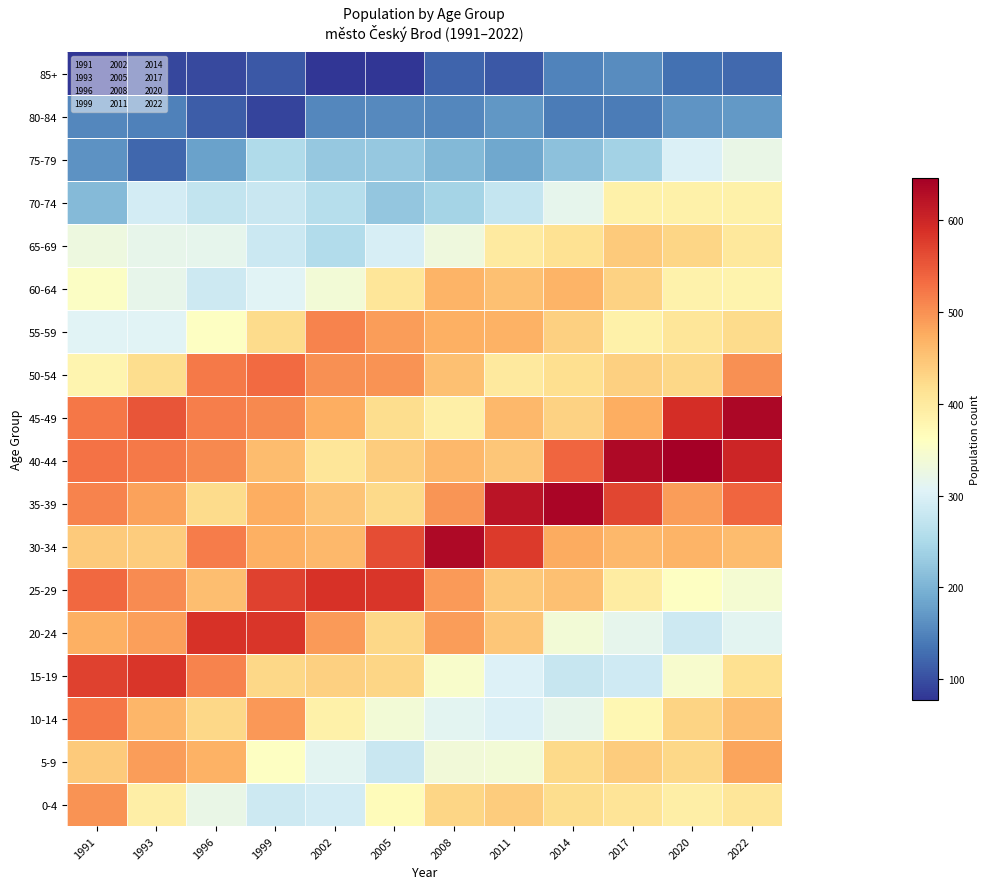

What is the total value across all series at 2020?

7066